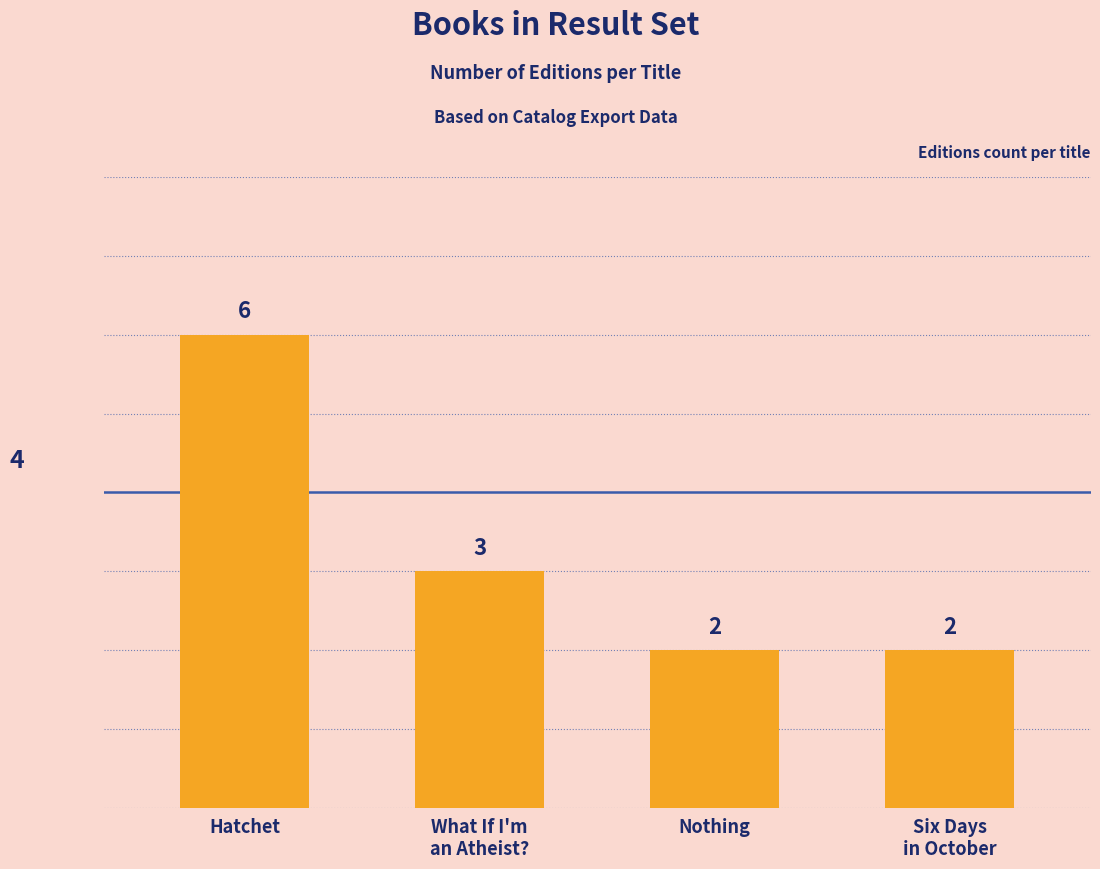

What is the label of the 3rd bar from the right?

What If I'm
an Atheist?